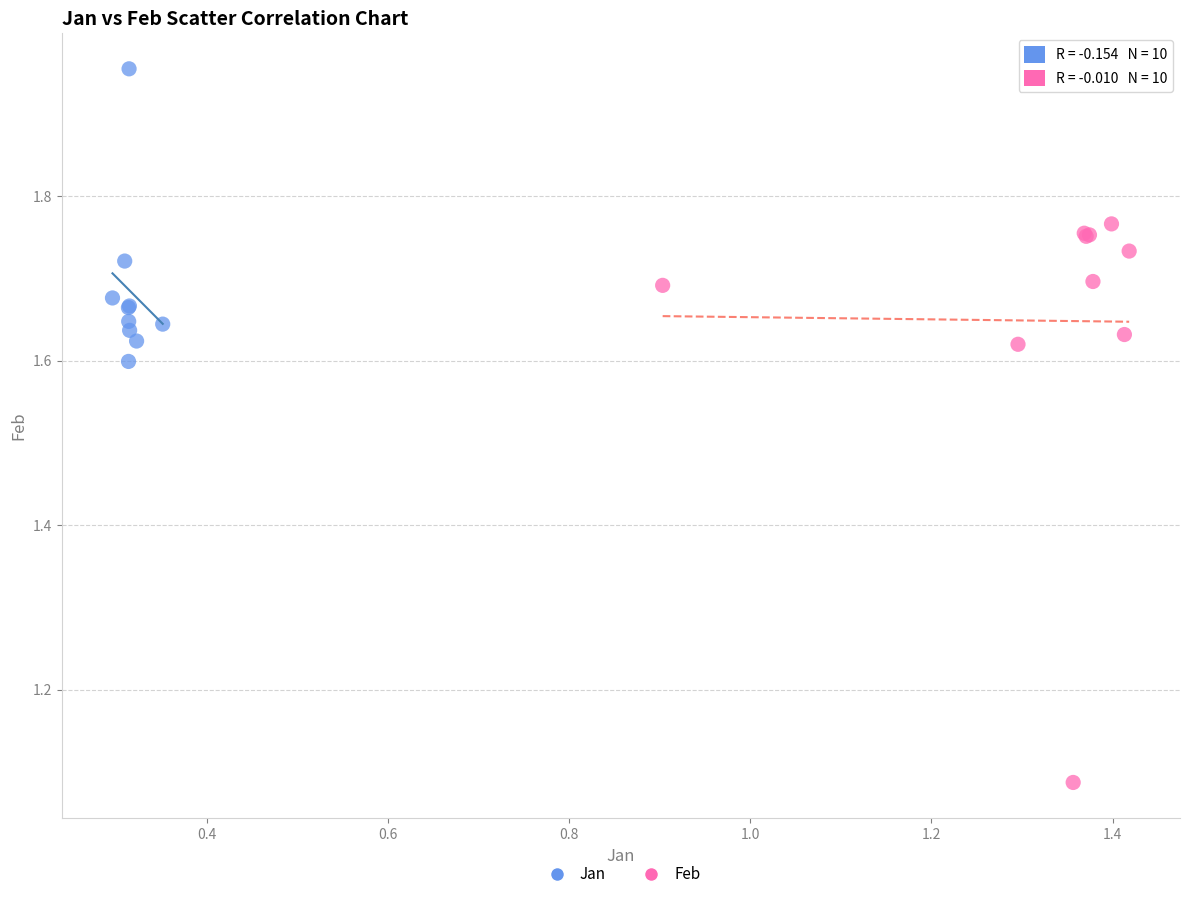

Which series reaches the maximum Y coordinate?

Jan